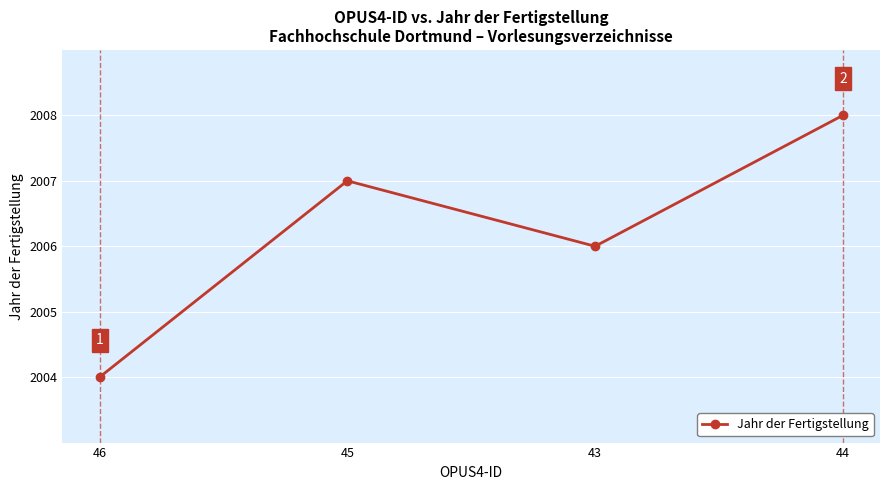

Approximately how many times larger is the value at 44 compared to 43?

1.0